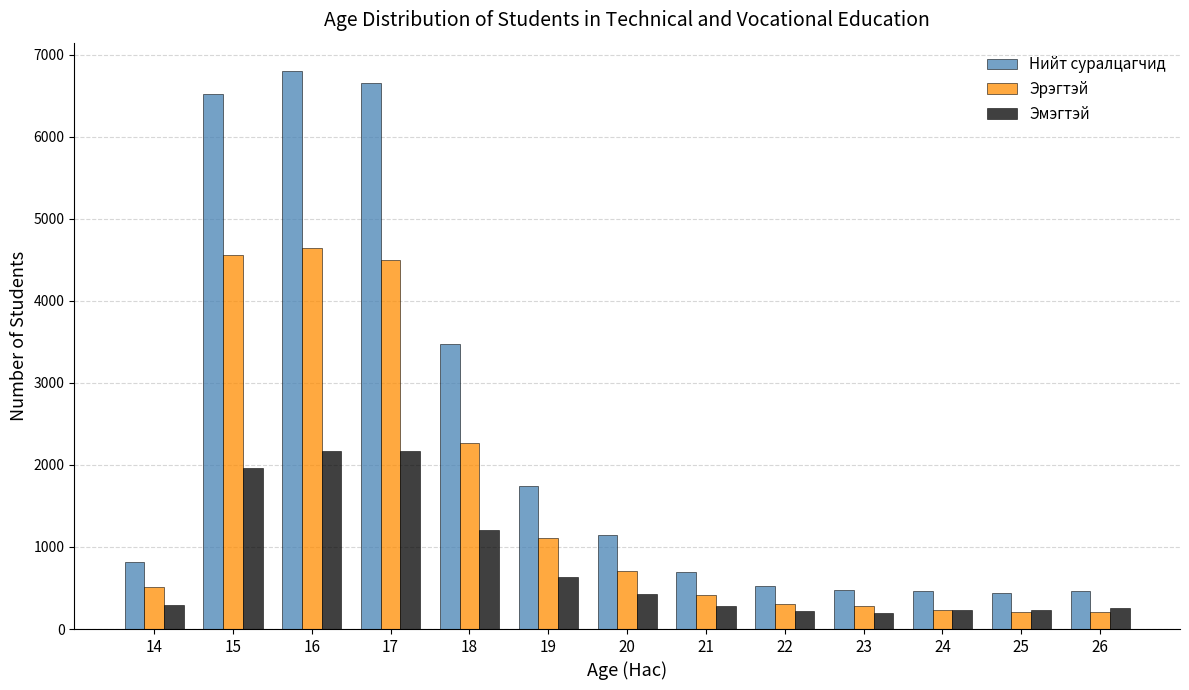

List the series in order of their overall mean, lowest first.

Эмэгтэй, Эрэгтэй, Нийт суралцагчид